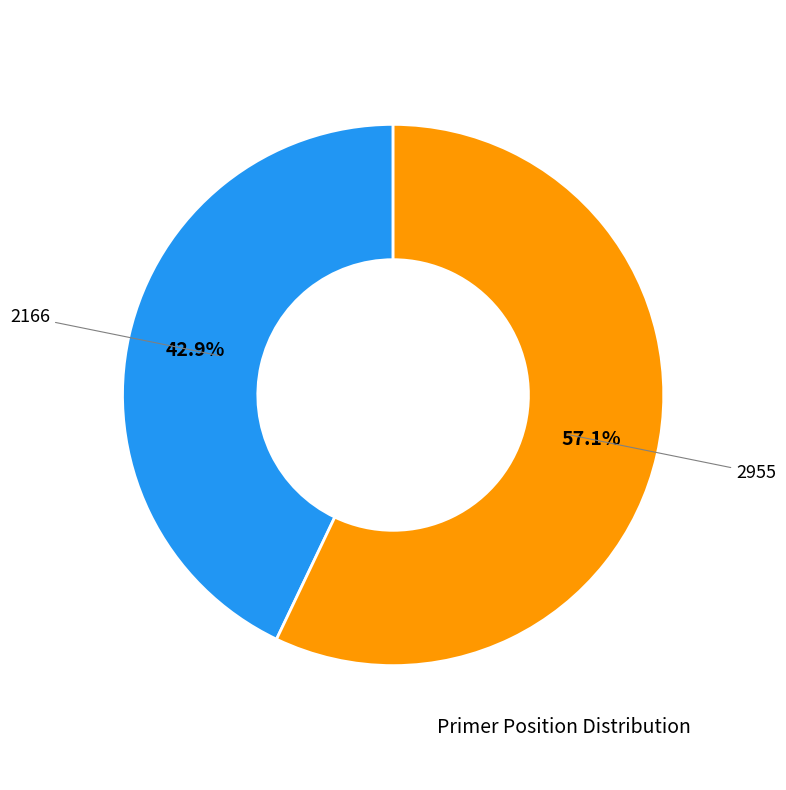

What percentage is the 2955 slice, to the nearest percent?

57%